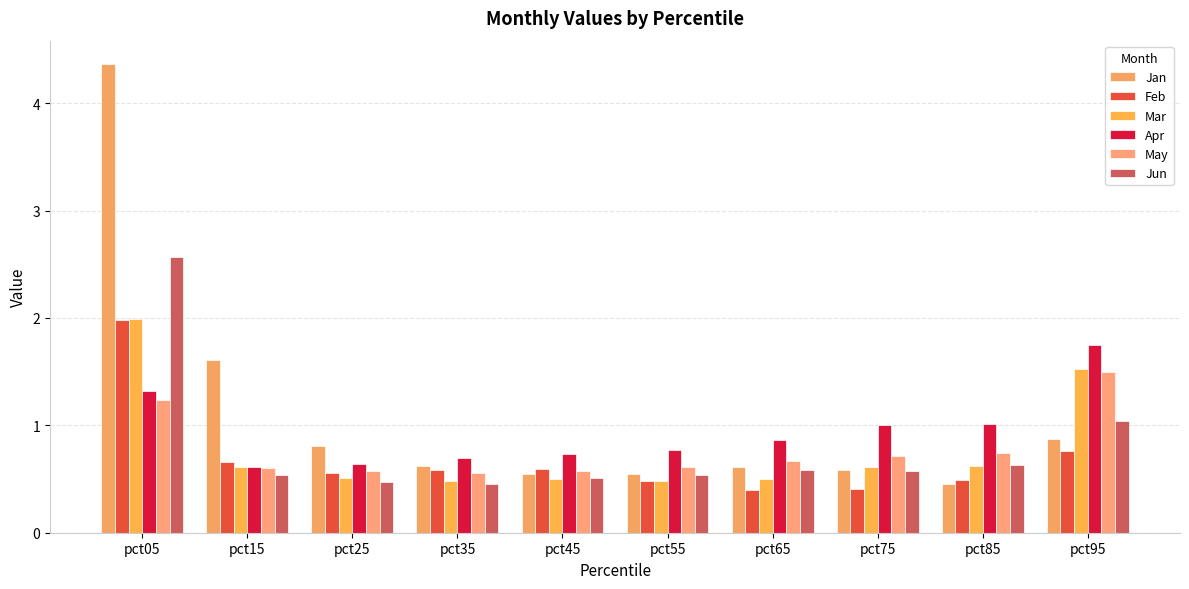

How many bars are there in each group?

6